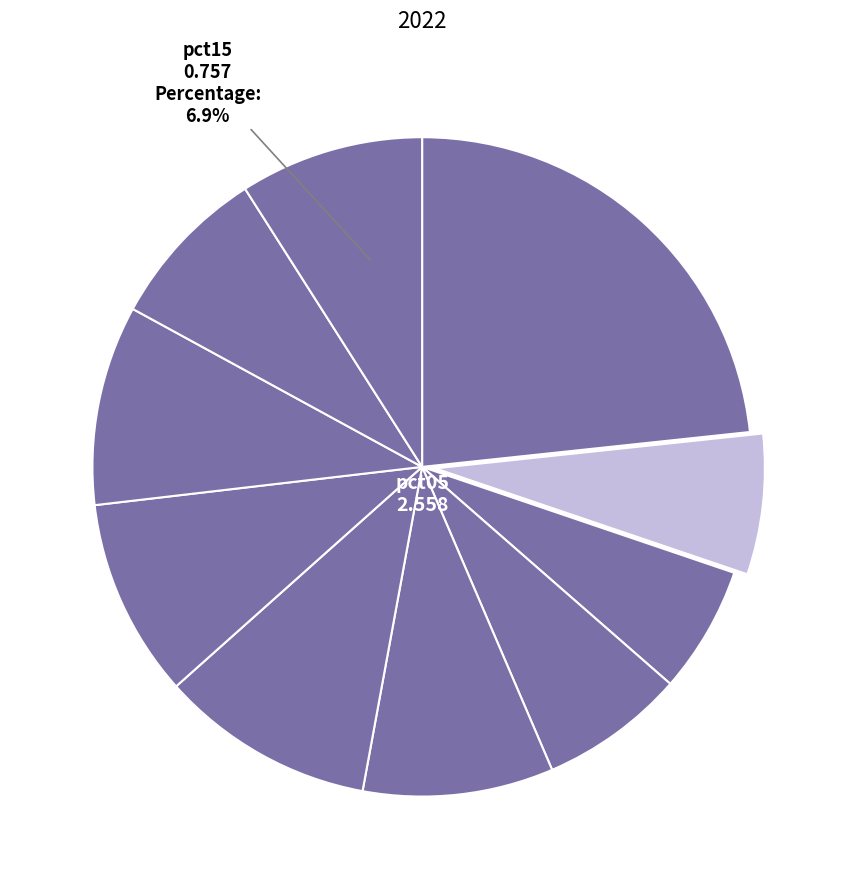

Do pct45 and pct35 together represent more than half of the pie?

No